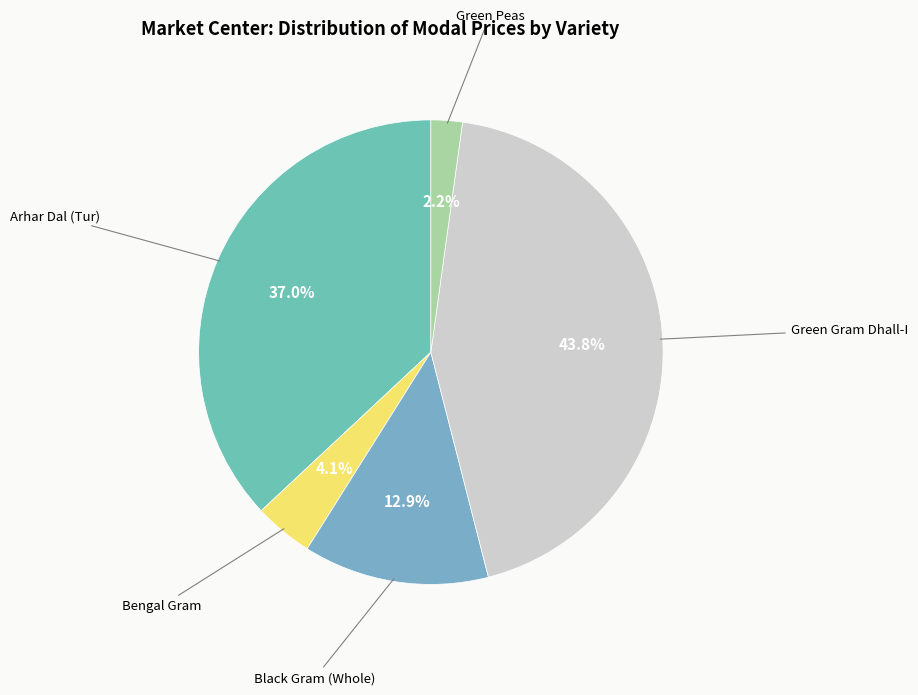

Count the number of slices in the pie.

5